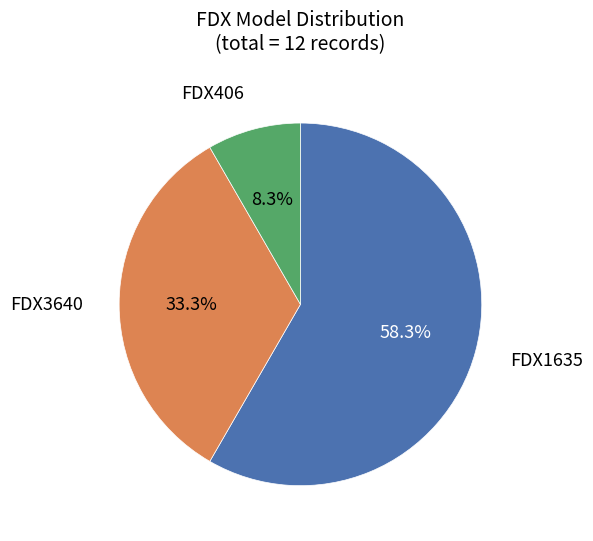

Is there a majority slice in this chart?

Yes